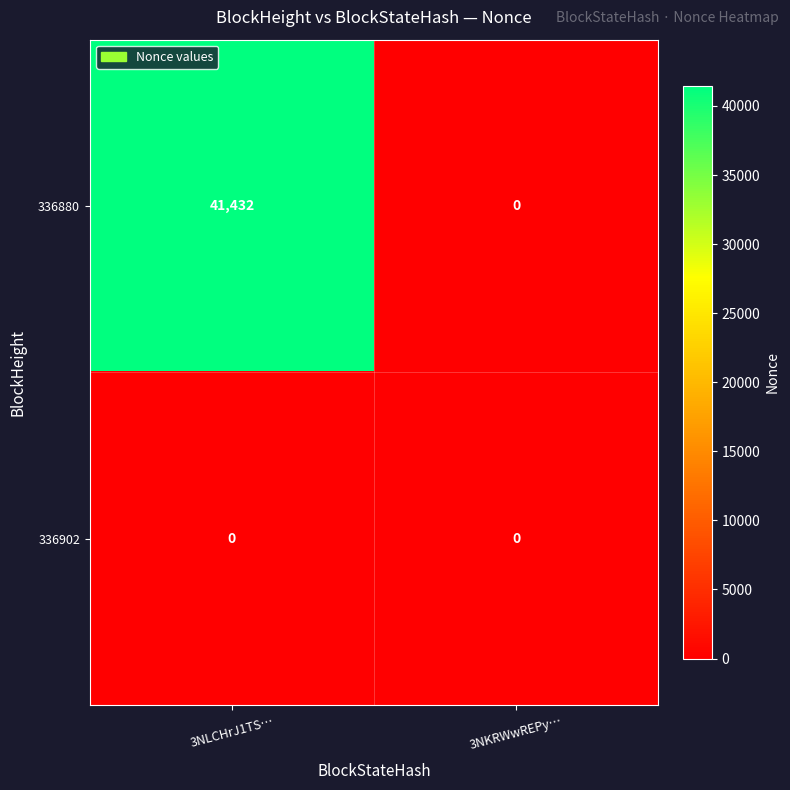

What is the maximum value shown in the chart?

41432